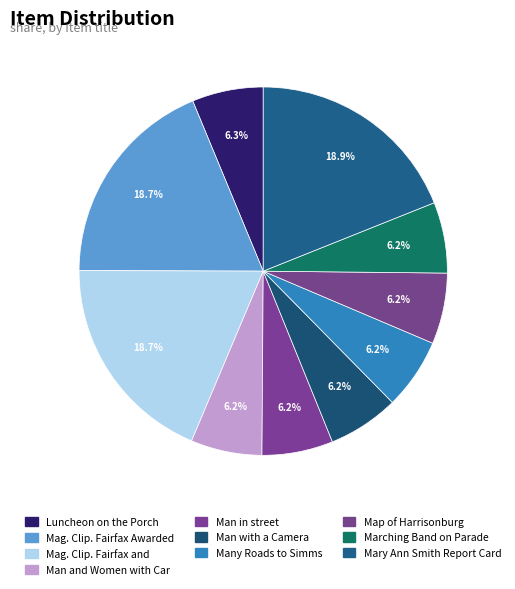

To the nearest percent, what portion does Mary Ann Smith Report Card represent?

19%